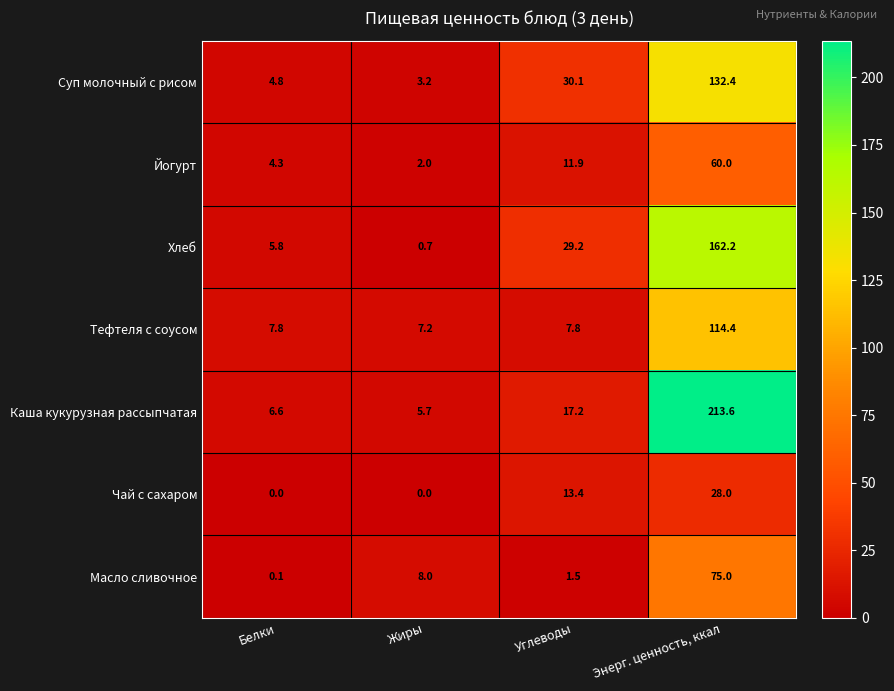

At how many categories does at least one series exceed 210?

1